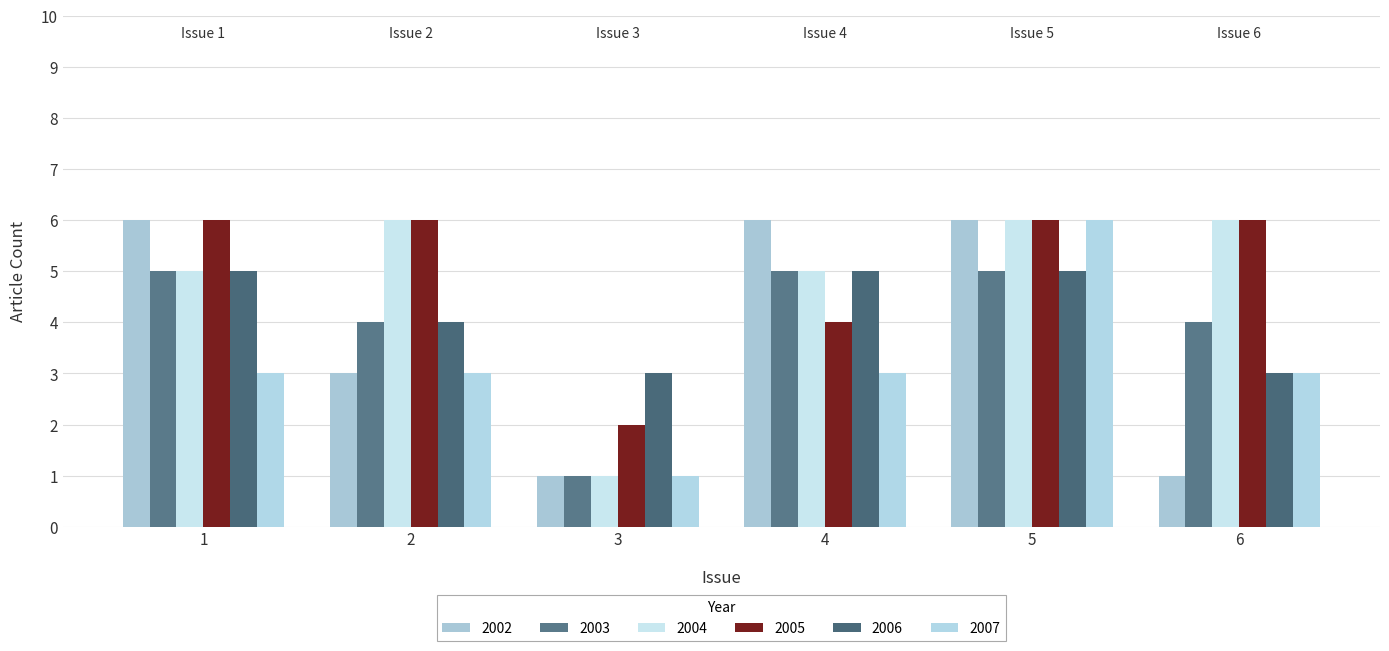

What is the average value of the 2006 series?

4